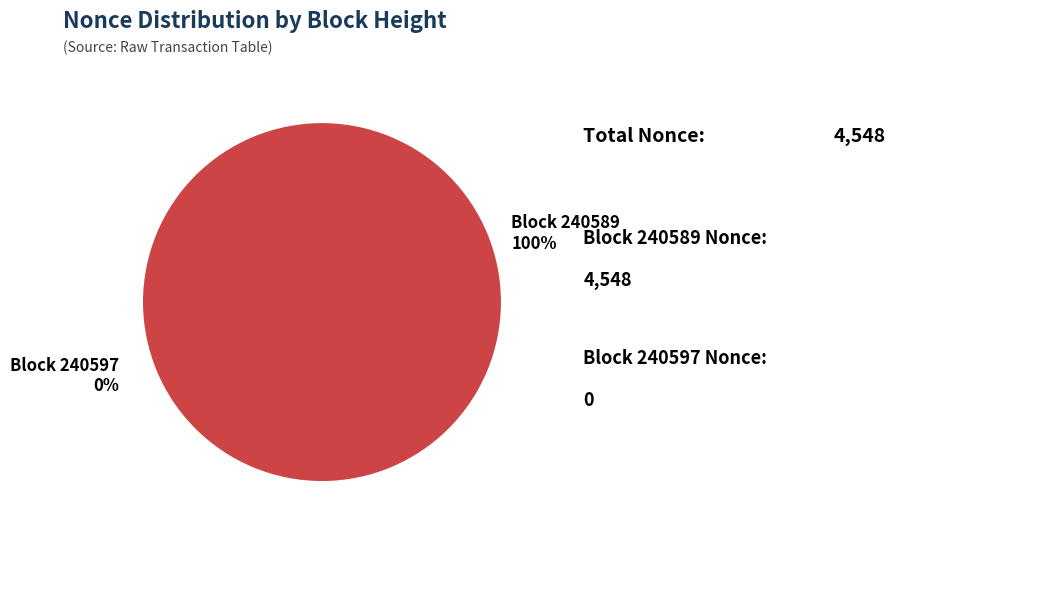

The 240589 slice represents 100% of the pie. True or false?

True